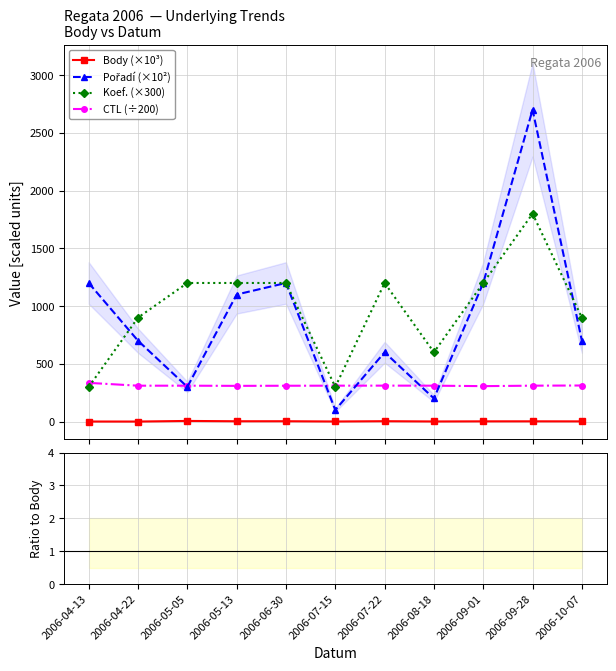

Reading left to right, list all the values displayed in this chart.

Body: 0.3	0.0	5.3	2.6	2.8	0.6	3.1	0.8	1.8	2.0	1.5
Poradi: 1200.0	700.0	300.0	1100.0	1200.0	100.0	600.0	200.0	1200.0	2700.0	700.0
Koef.: 300.0	900.0	1200.0	1200.0	1200.0	300.0	1200.0	600.0	1200.0	1800.0	900.0
CTL: 335.0	310.5	310.5	309.0	310.0	310.6	311.0	310.6	306.6	310.7	312.1